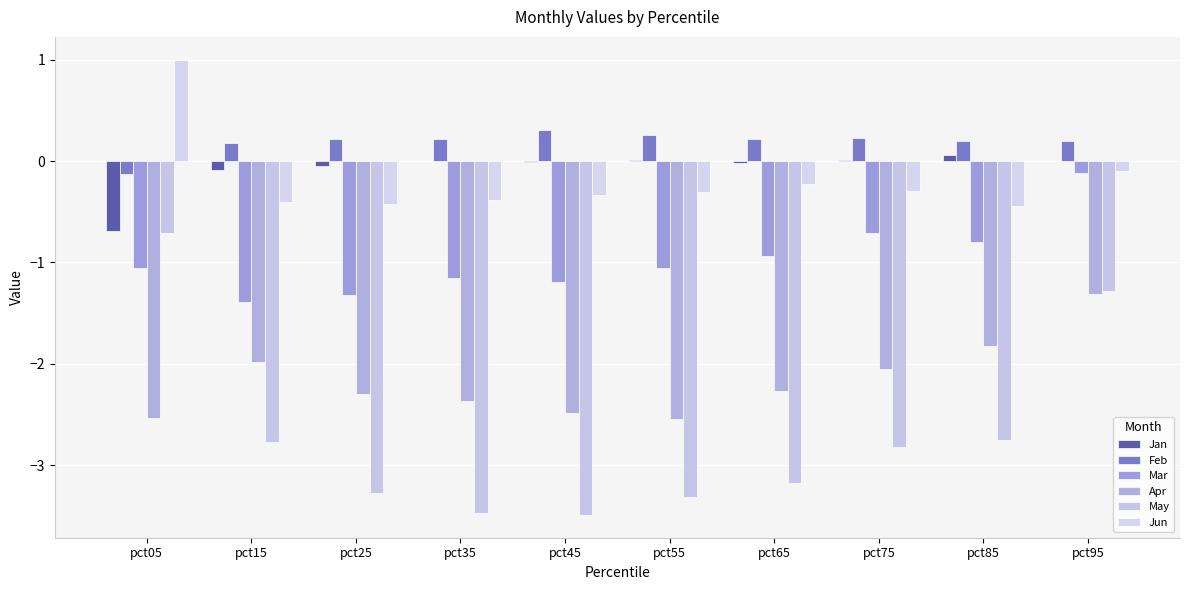

What is the difference between the second highest and second lowest values in the May series?

2.2